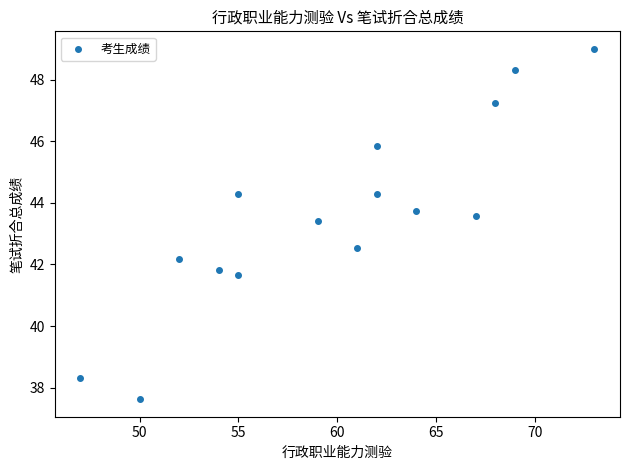

What is the range of Y values (max minus min)?

11.4